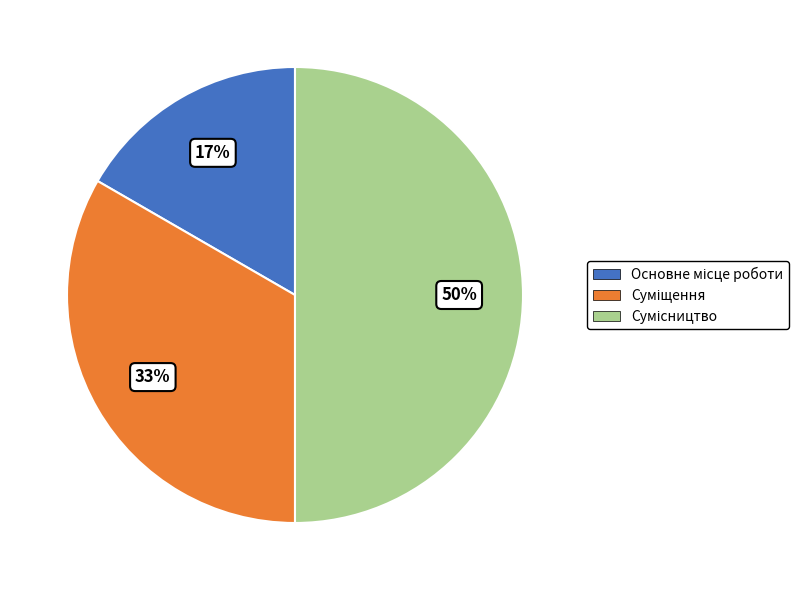

To the nearest percent, what is the average slice percentage?

33%